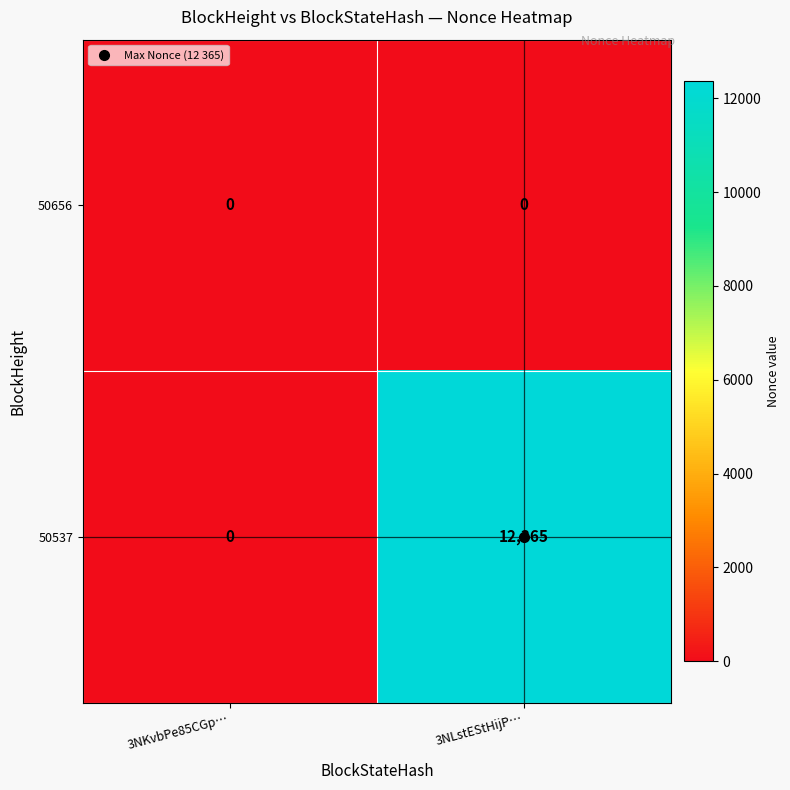

What is the maximum value shown in the chart?

12365